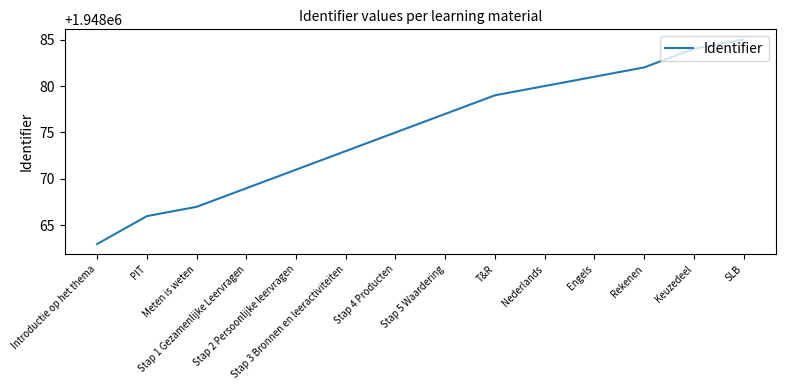

What is the difference between the maximum and minimum values?

22